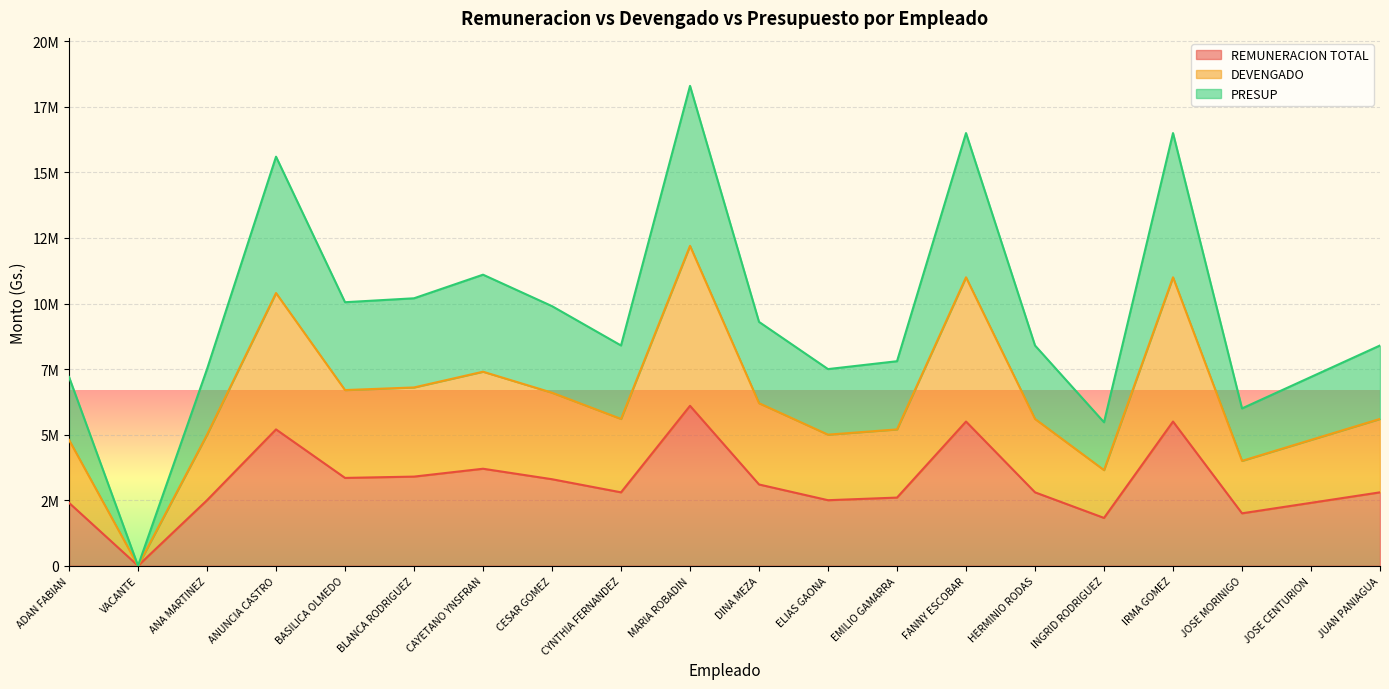

Rank the series by their maximum value, from lowest to highest.

REMUNERACION TOTAL, DEVENGADO, PRESUP